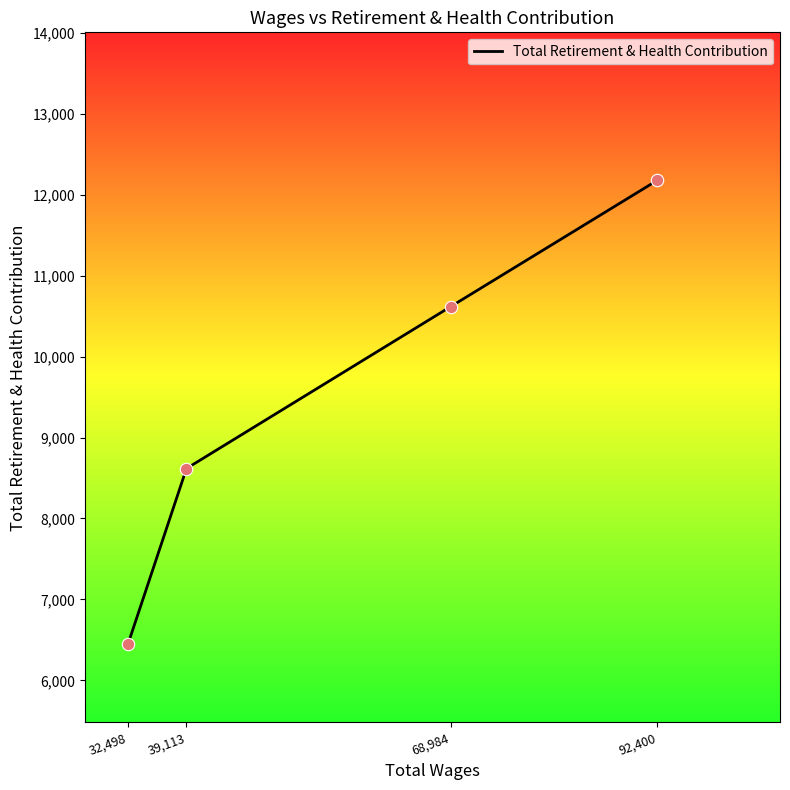

What is the change in value from 92,400 to 32,498?

-5731